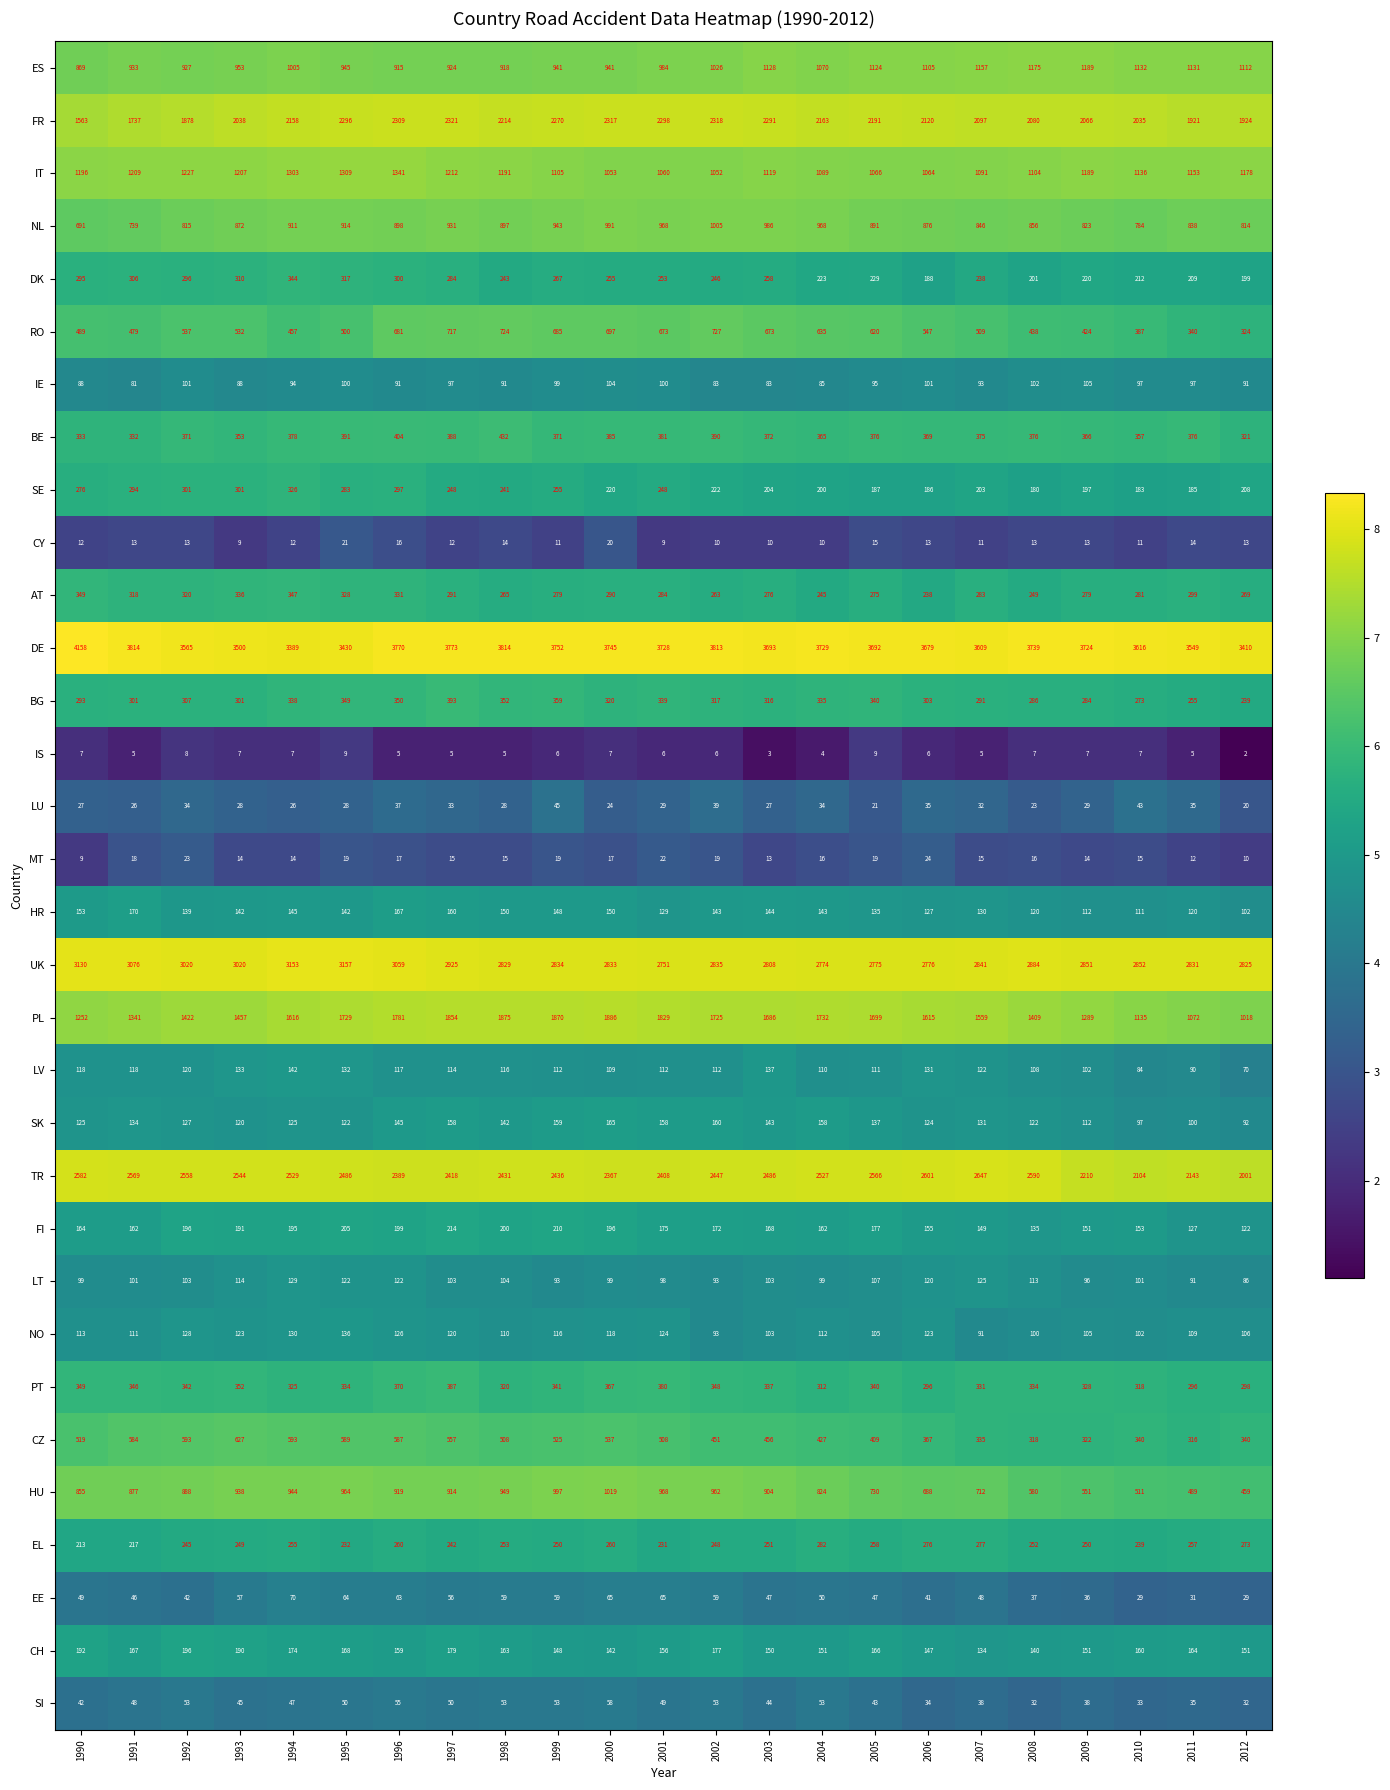

Which category has the lowest value across all series?

2012